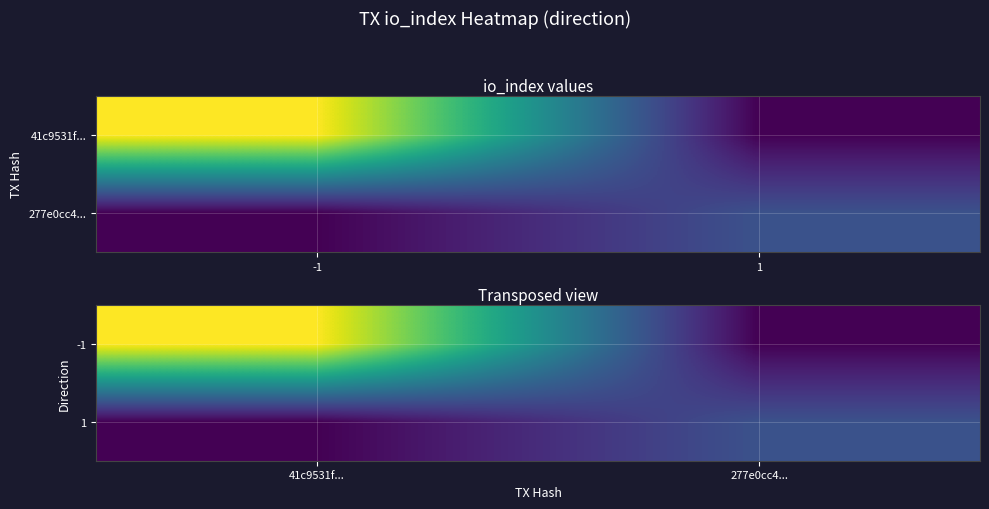

At how many categories does at least one series exceed 8?

1